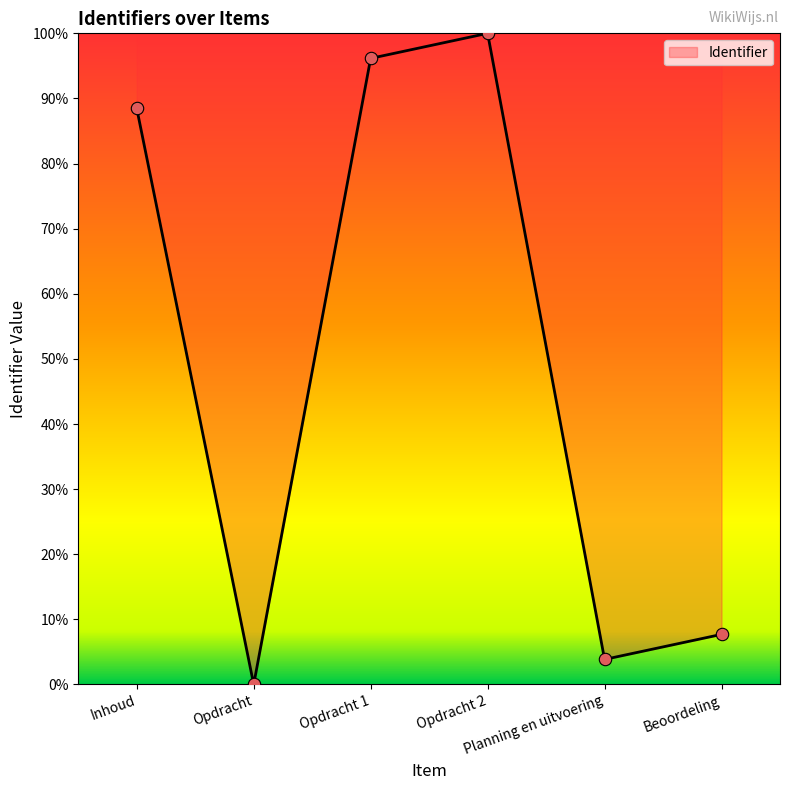

What is the change in value from Opdracht 2 to Planning en uitvoering?

-96.2